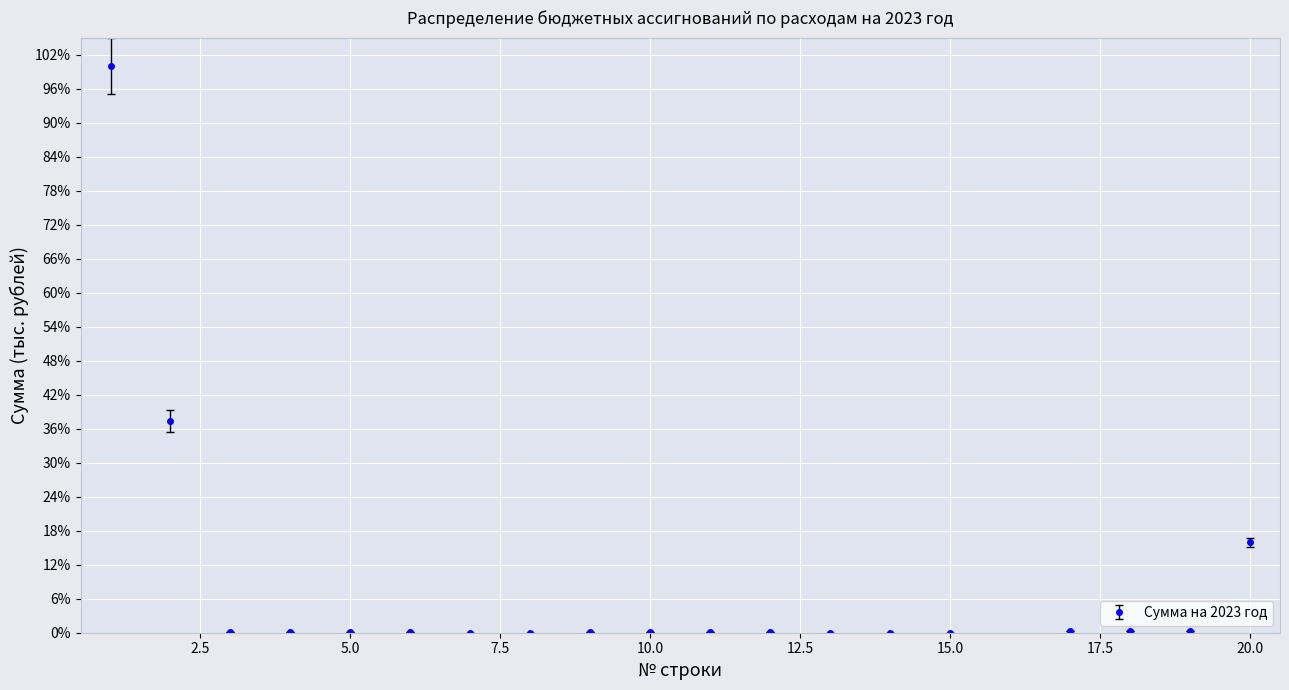

How many interior local valleys (lower than both neighbors) does the data have?

1